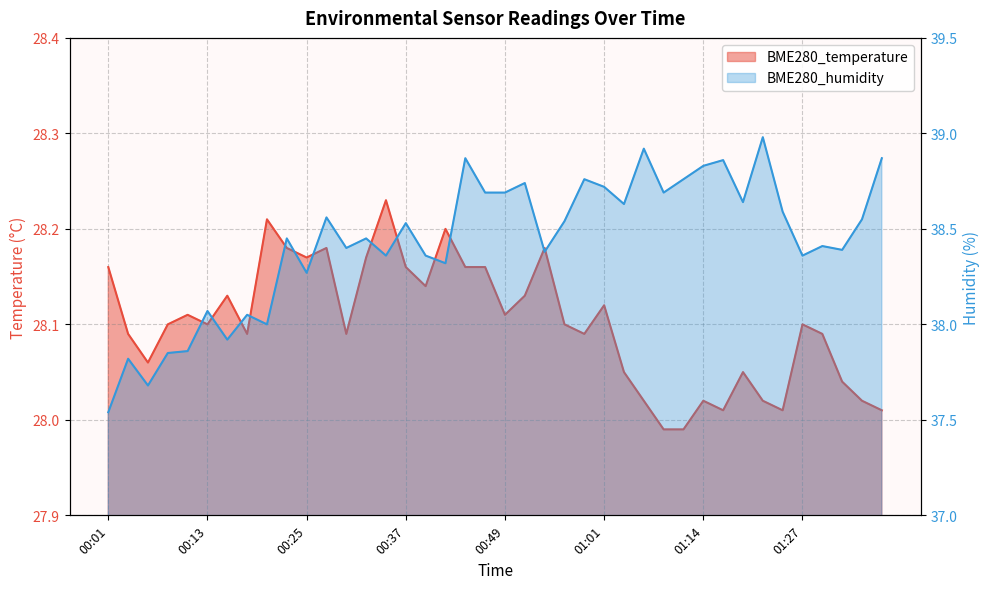

What is the sum of all BME280_humidity values?

1537.4